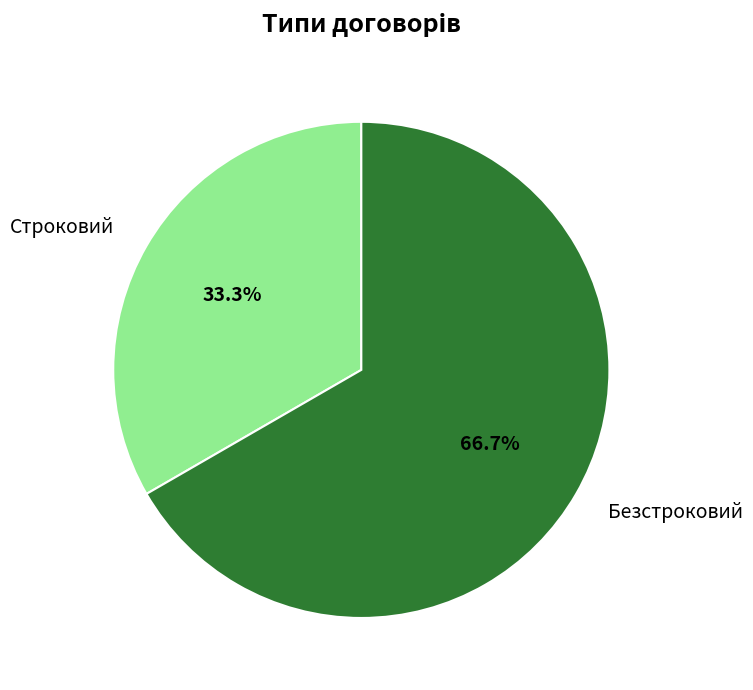

Rank the categories by value from lowest to highest.

Строковий, Безстроковий